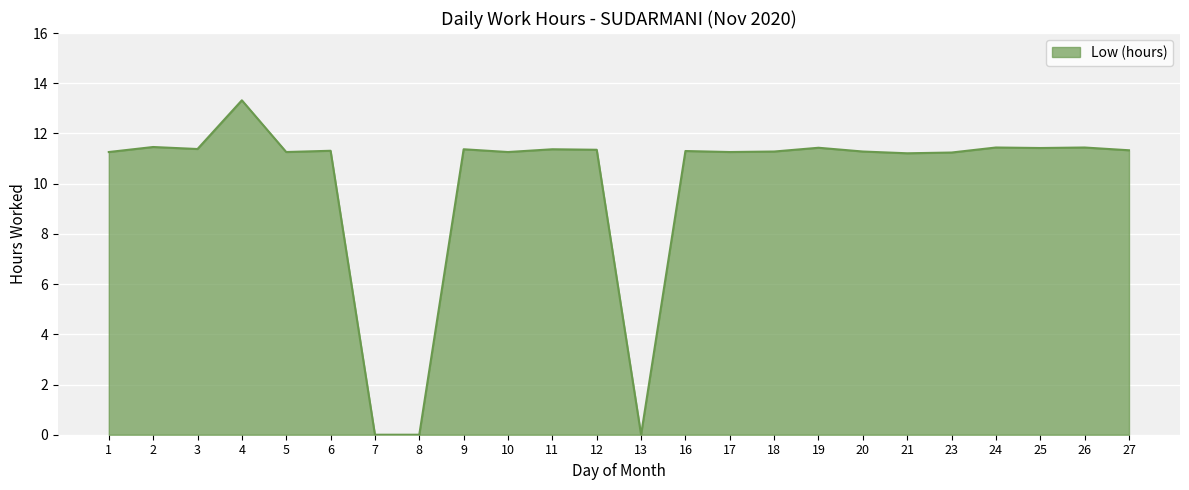

Which category has the highest value across all series?

4